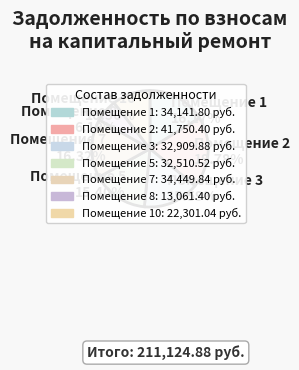

What is the ratio of the value at Помещение 7 to the value at Помещение 5?

1.1